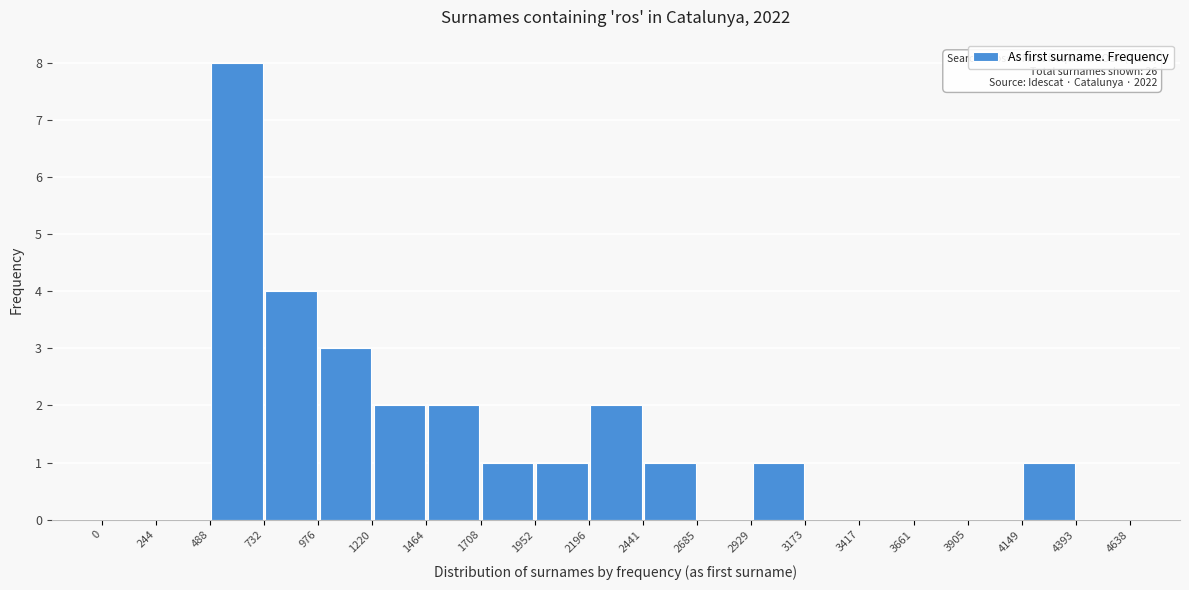

Over which range of the x-axis is the bar tallest?

488 to 732